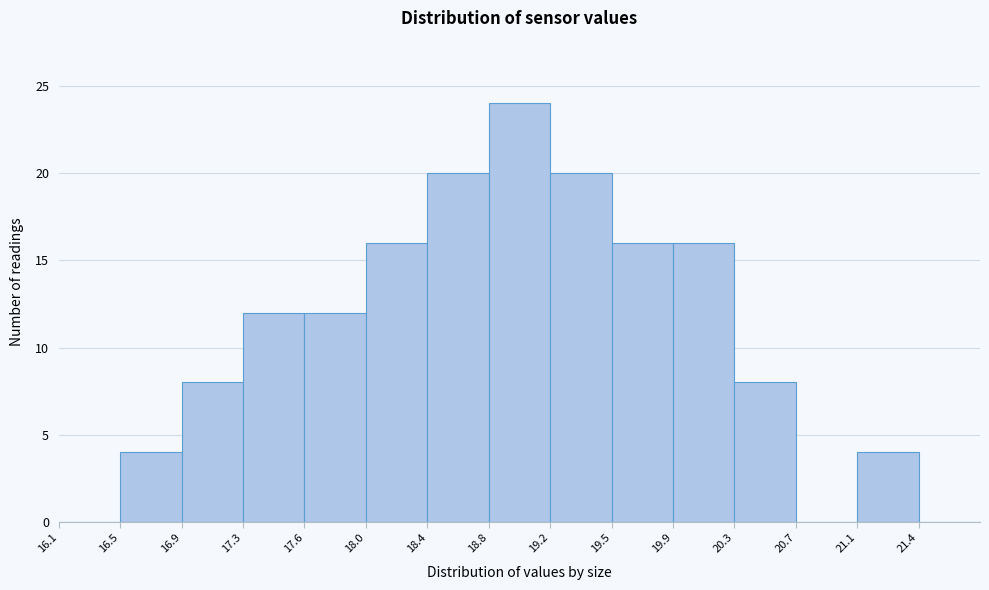

Reading left to right, transcribe this chart: for each bar, give the range it covers on the x-axis and its height. Neither the bar edges nor the heights are printed on the chart, so give them approximately, as read against the axes.

16.13 to 16.51: 0
16.51 to 16.89: 4
16.89 to 17.27: 8
17.27 to 17.65: 12
17.65 to 18.03: 12
18.03 to 18.41: 16
18.41 to 18.79: 20
18.79 to 19.17: 24
19.17 to 19.55: 20
19.55 to 19.93: 16
19.93 to 20.31: 16
20.31 to 20.69: 8
20.69 to 21.07: 0
21.07 to 21.45: 4
21.45 to 21.83: 0